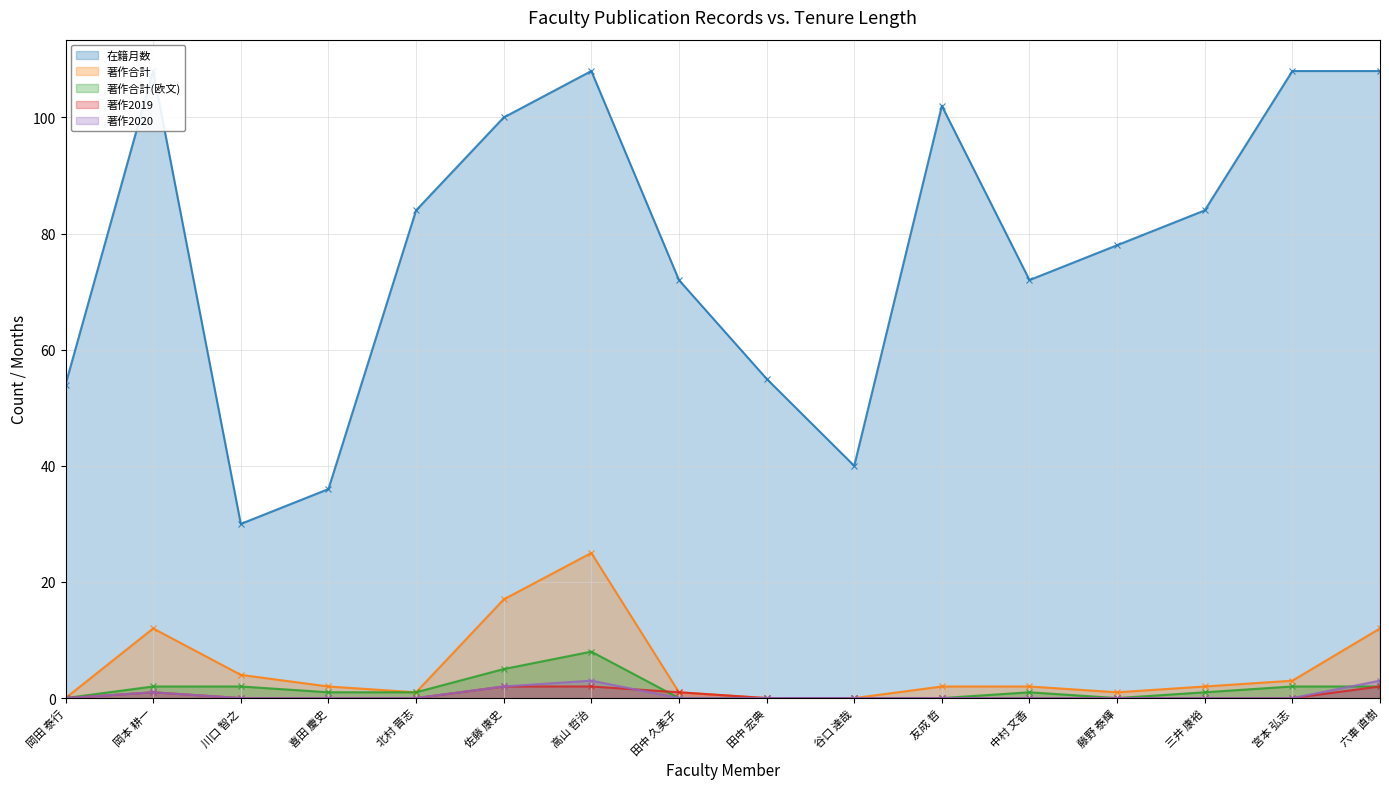

Reading left to right, list all the values displayed in this chart.

在籍月数: 54	108	30	36	84	100	108	72	55	40	102	72	78	84	108	108
著作合計: 0	12	4	2	1	17	25	1	0	0	2	2	1	2	3	12
著作合計(欧文): 0	2	2	1	1	5	8	0	0	0	0	1	0	1	2	2
著作2019: 0	1	0	0	0	2	2	1	0	0	0	0	0	0	0	2
著作2020: 0	1	0	0	0	2	3	0	0	0	0	0	0	0	0	3